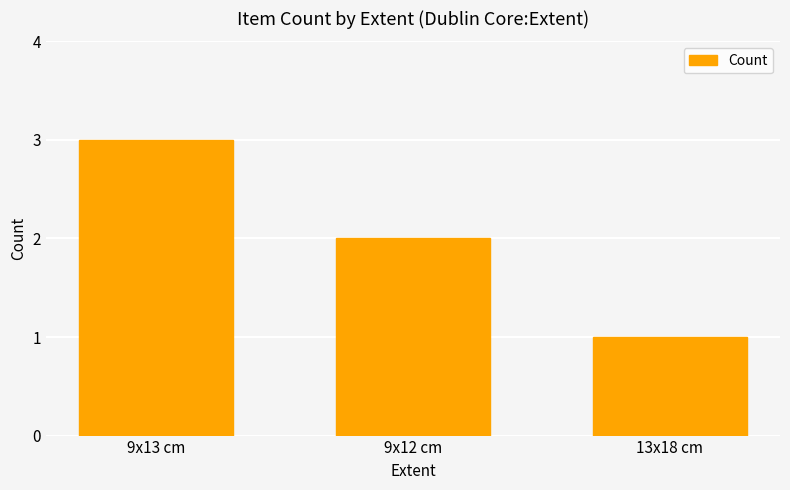

Reading right to left, transcribe all the data shown in this chart.

13x18 cm=1	9x12 cm=2	9x13 cm=3